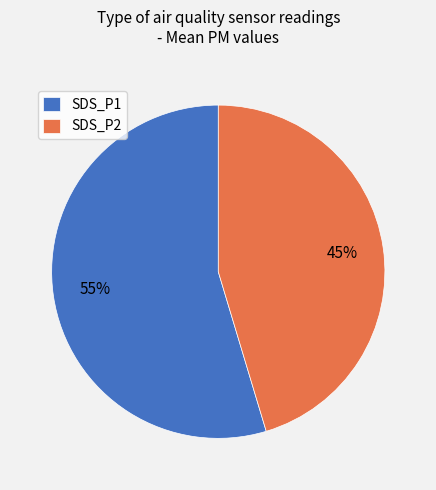

Which category accounts for the majority?

SDS_P1